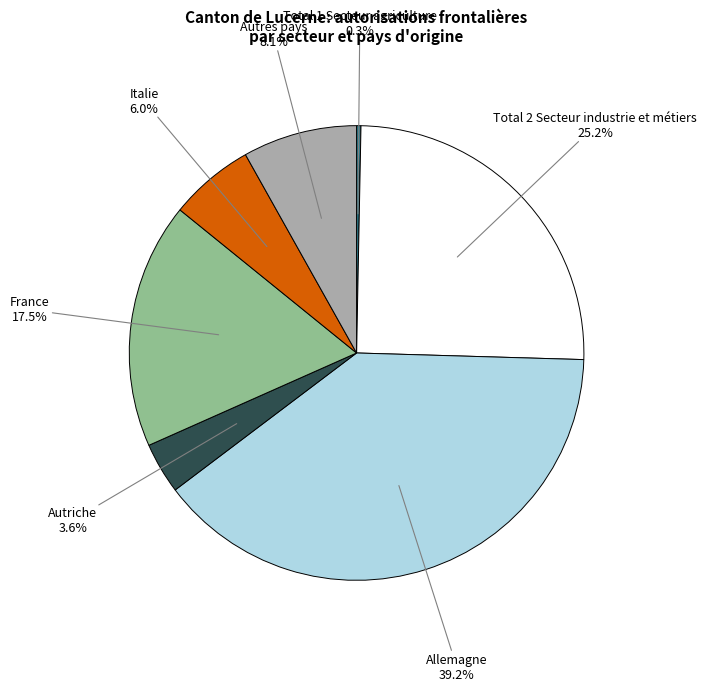

Count the number of slices in the pie.

7